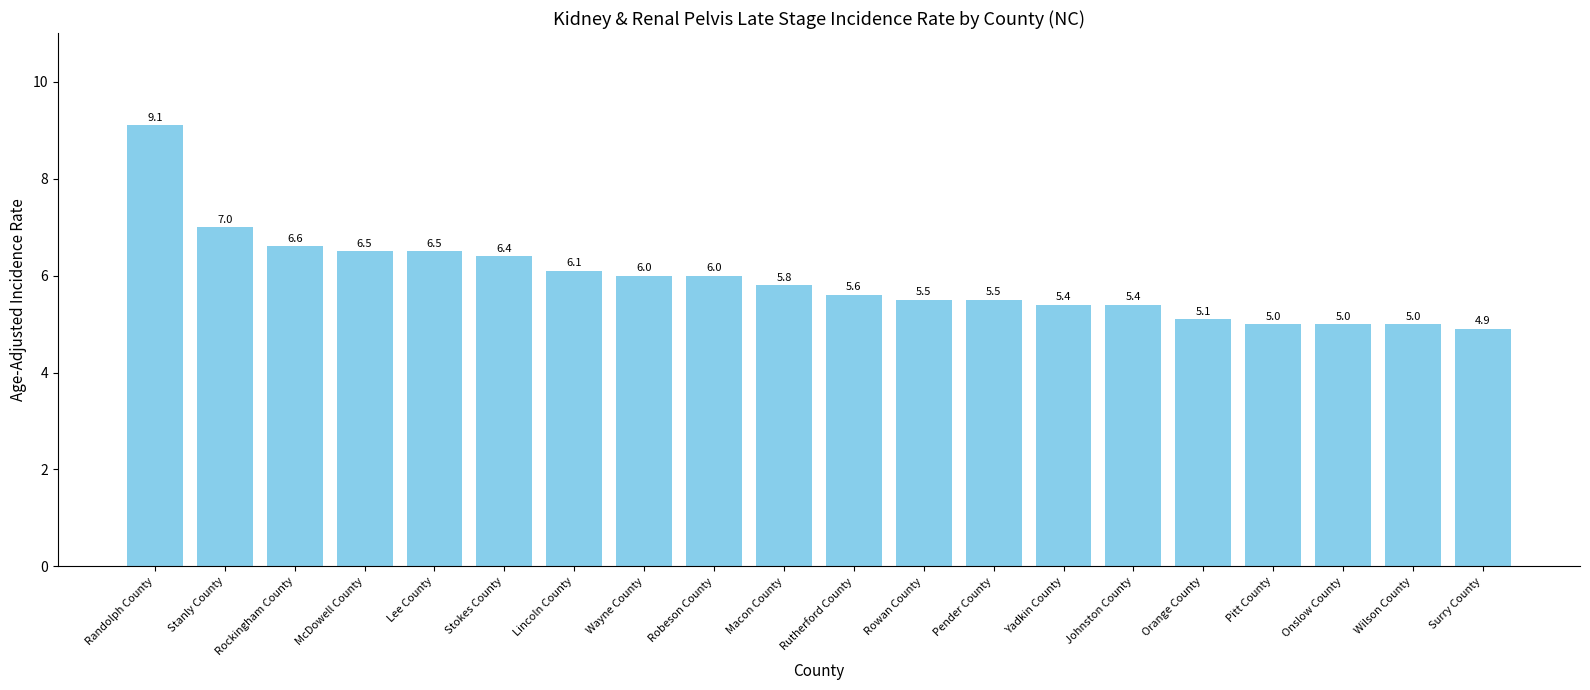

True or false: the data shows 5.4 at Johnston County.

True